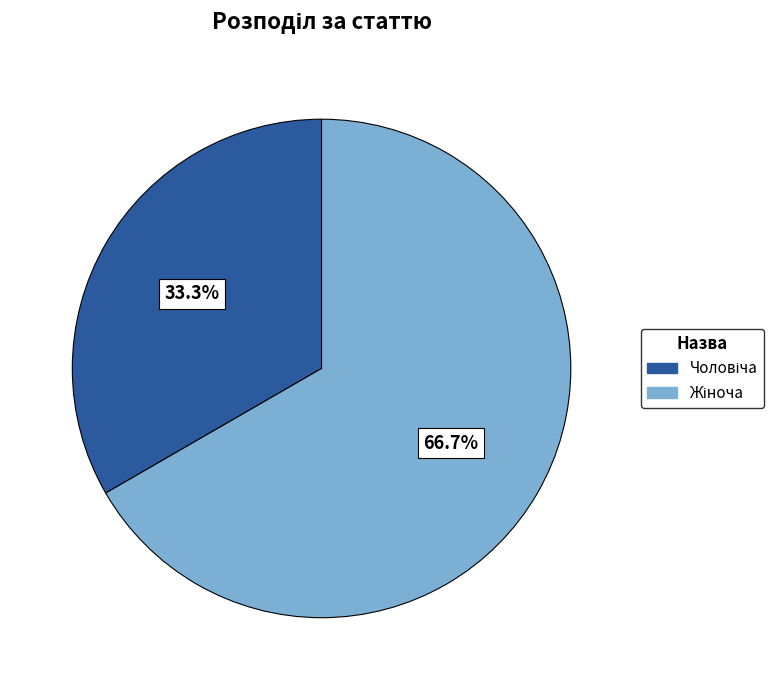

To the nearest percent, what is the average slice percentage?

50%